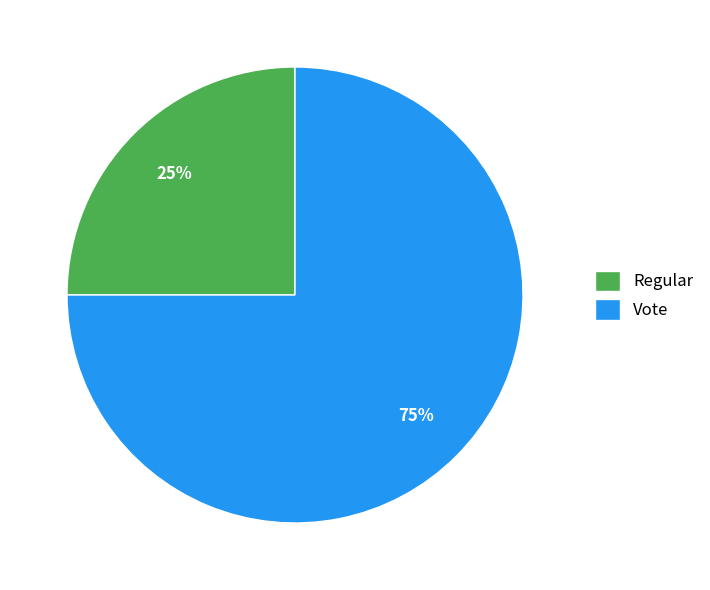

Which category accounts for the majority?

Vote